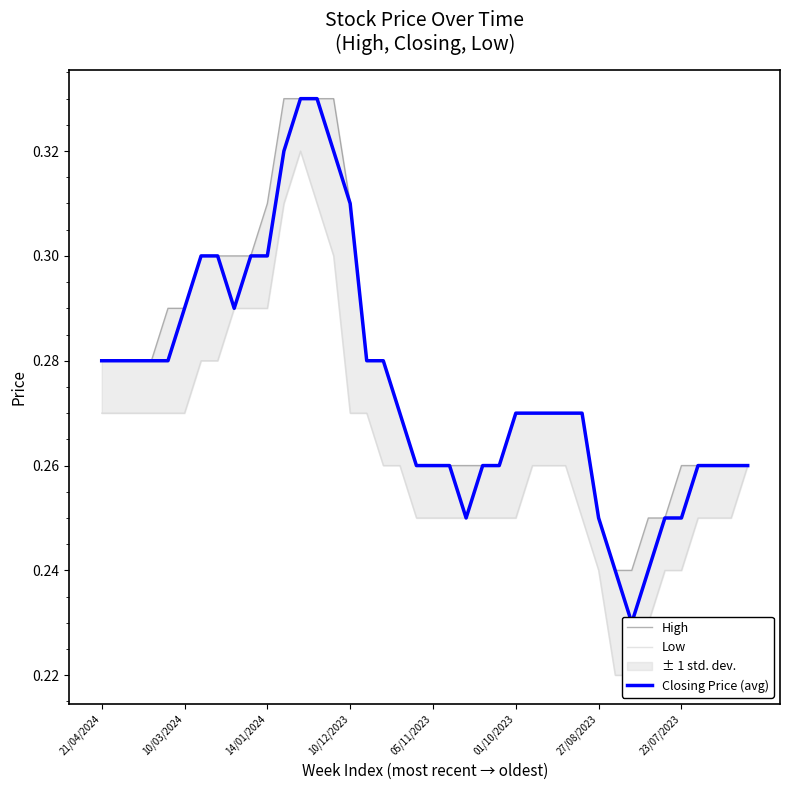

Reading left to right, transcribe all the data shown in this chart.

High: 0.3	0.3	0.3	0.3	0.3	0.3	0.3	0.3	0.3	0.3	0.3	0.3	0.3	0.3	0.3	0.3	0.3	0.3	0.3	0.3	0.3	0.3	0.3	0.3	0.3	0.3	0.3	0.3	0.3	0.3	0.2	0.2	0.2	0.2	0.2	0.3	0.3	0.3	0.3	0.3
Low: 0.3	0.3	0.3	0.3	0.3	0.3	0.3	0.3	0.3	0.3	0.3	0.3	0.3	0.3	0.3	0.3	0.3	0.3	0.3	0.2	0.2	0.2	0.2	0.2	0.2	0.2	0.3	0.3	0.3	0.2	0.2	0.2	0.2	0.2	0.2	0.2	0.2	0.2	0.2	0.3
Closing Price (avg): 0.3	0.3	0.3	0.3	0.3	0.3	0.3	0.3	0.3	0.3	0.3	0.3	0.3	0.3	0.3	0.3	0.3	0.3	0.3	0.3	0.3	0.3	0.2	0.3	0.3	0.3	0.3	0.3	0.3	0.3	0.2	0.2	0.2	0.2	0.2	0.2	0.3	0.3	0.3	0.3